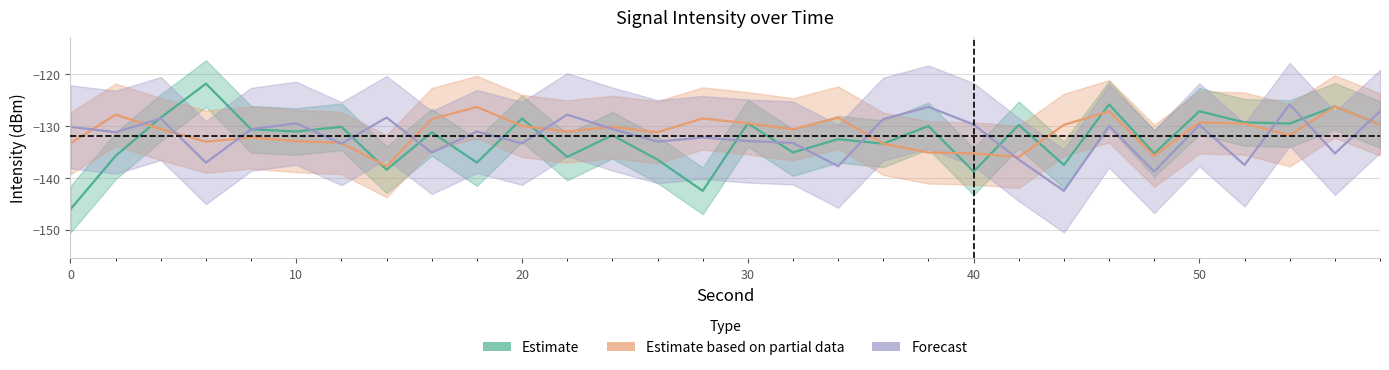

How many lines are shown in the chart?

3